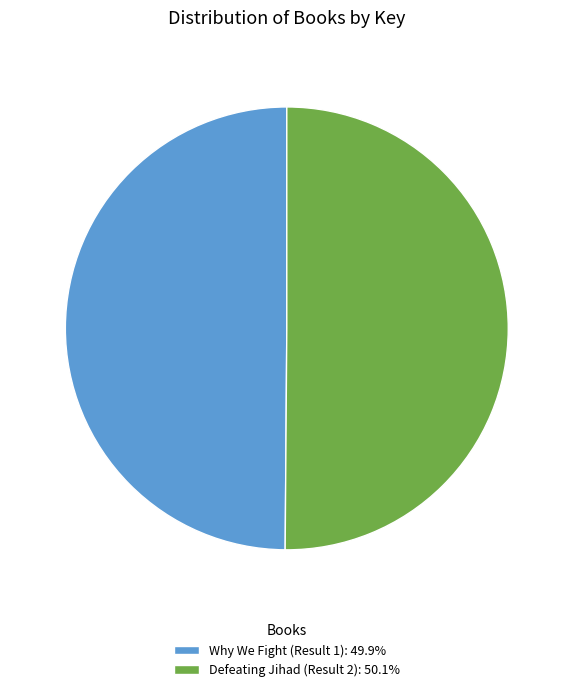

Approximately how many times larger is the value at Defeating Jihad (Result 2) compared to Why We Fight (Result 1)?

1.0